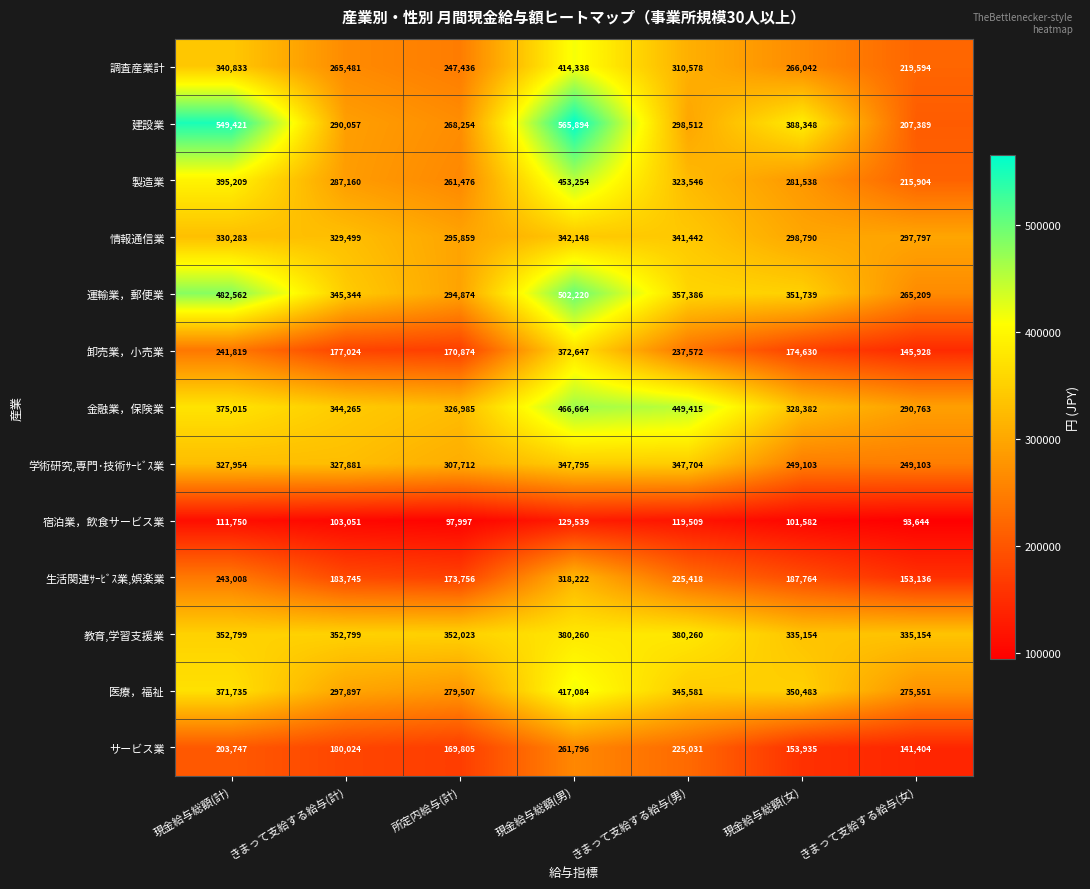

What is the average value of the 医療，福祉 series?

333977